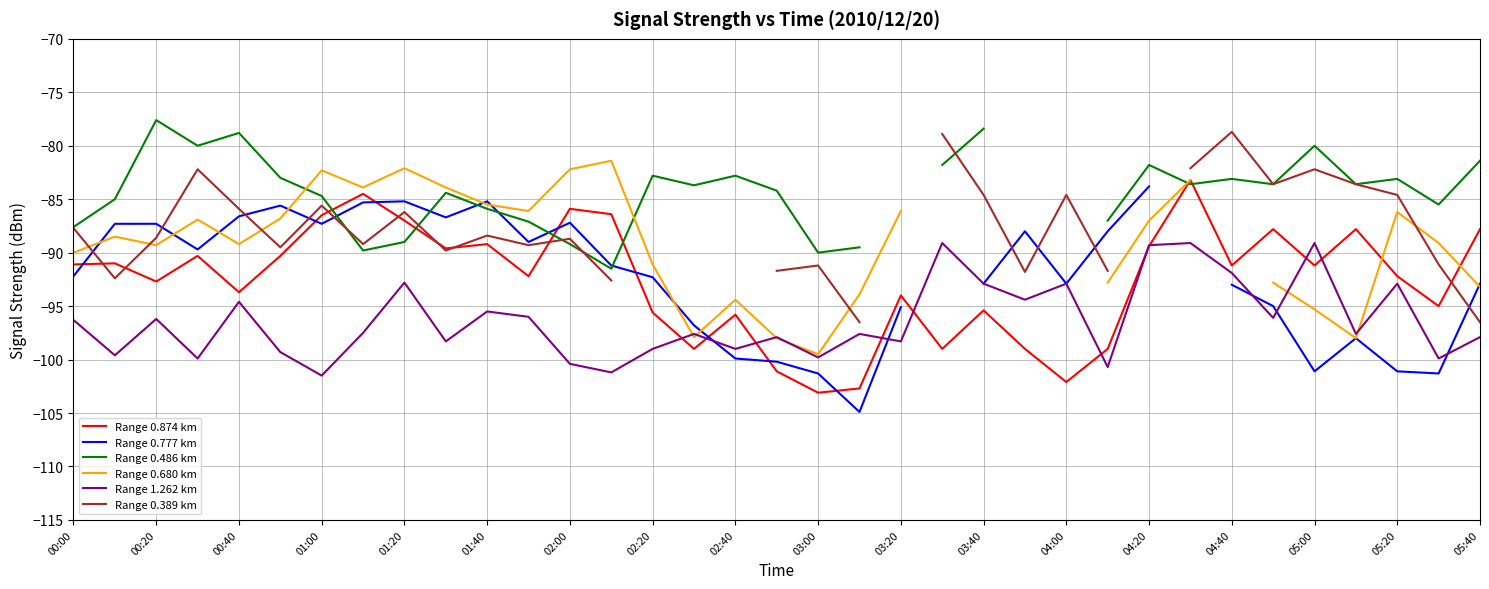

At which label does Range 1.262 km first exceed -97?

00:00